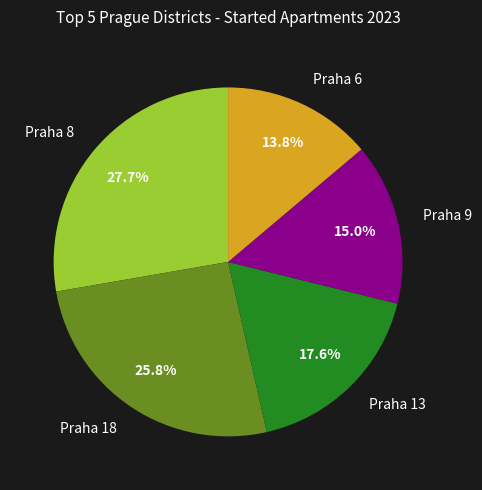

What portion of the pie excludes Praha 9?

85.0%